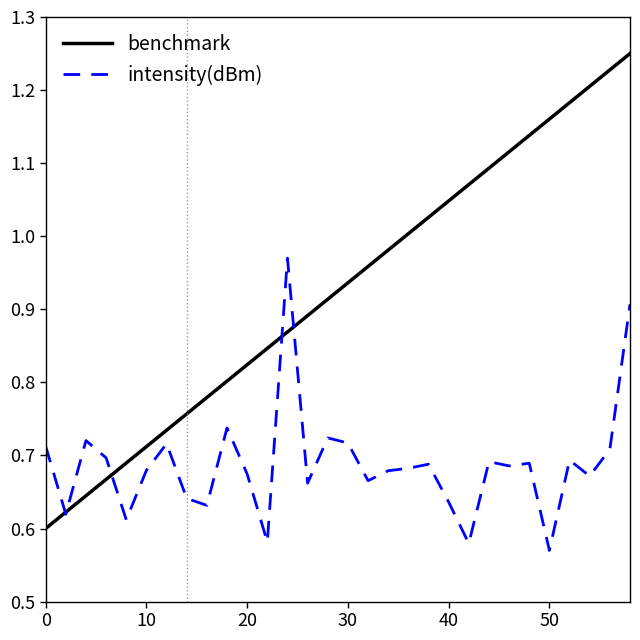

Which series has the largest range (max minus min)?

benchmark